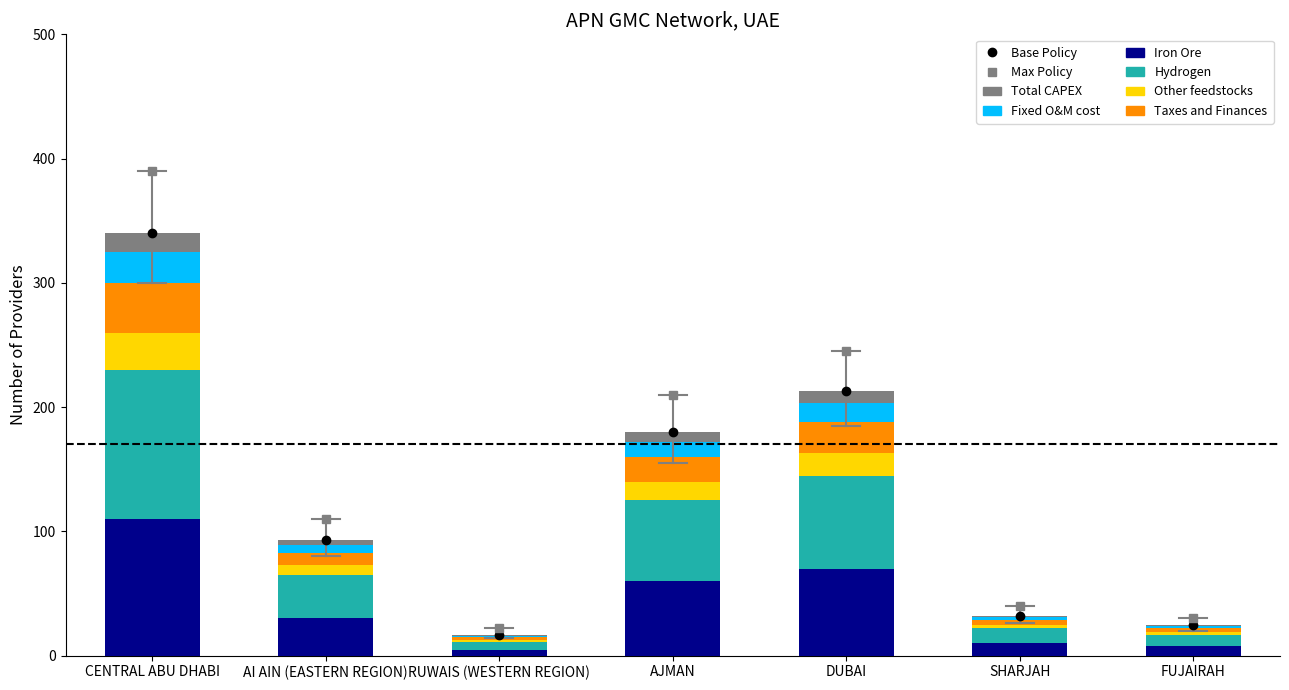

Are the bars horizontal?

No